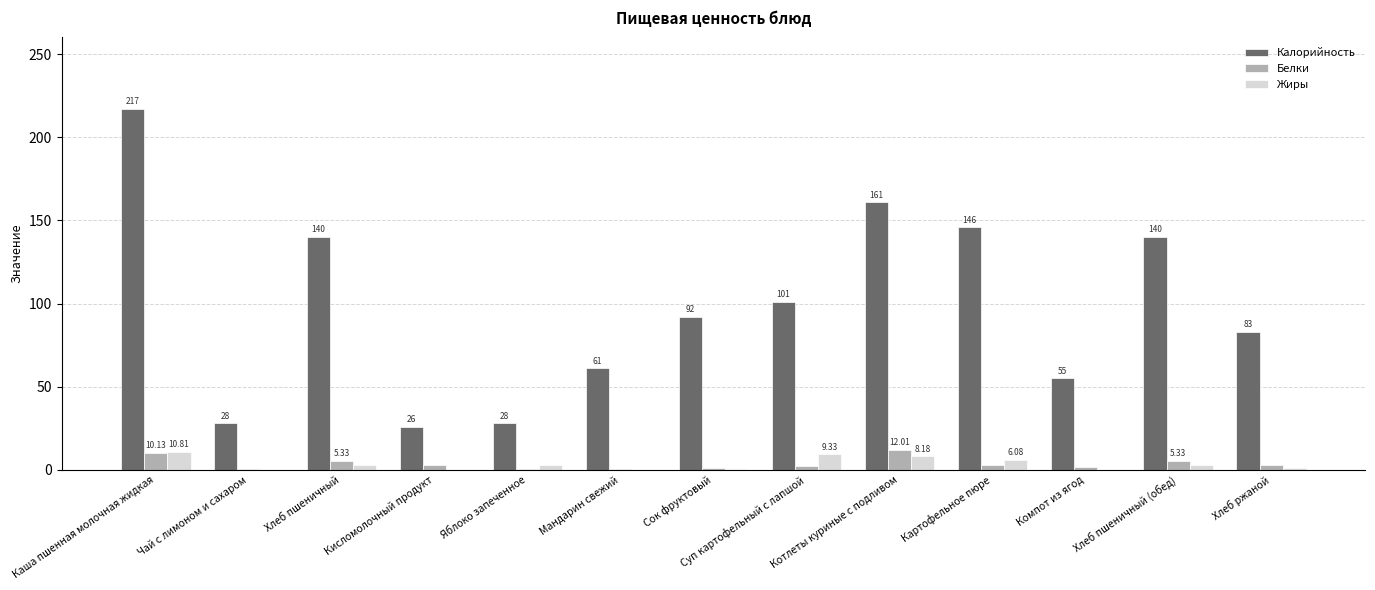

Which label corresponds to the largest value in the chart?

Каша пшенная молочная жидкая